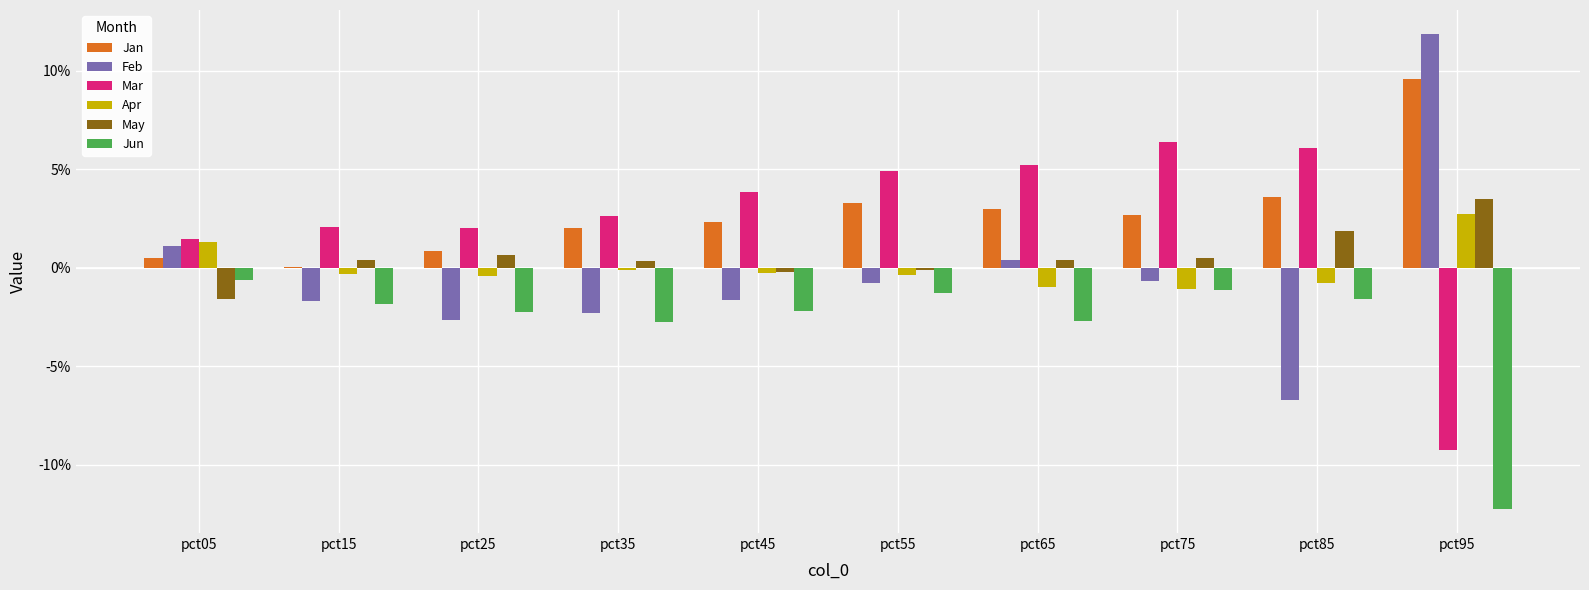

What are all the series names shown in the legend?

Jan, Feb, Mar, Apr, May, Jun